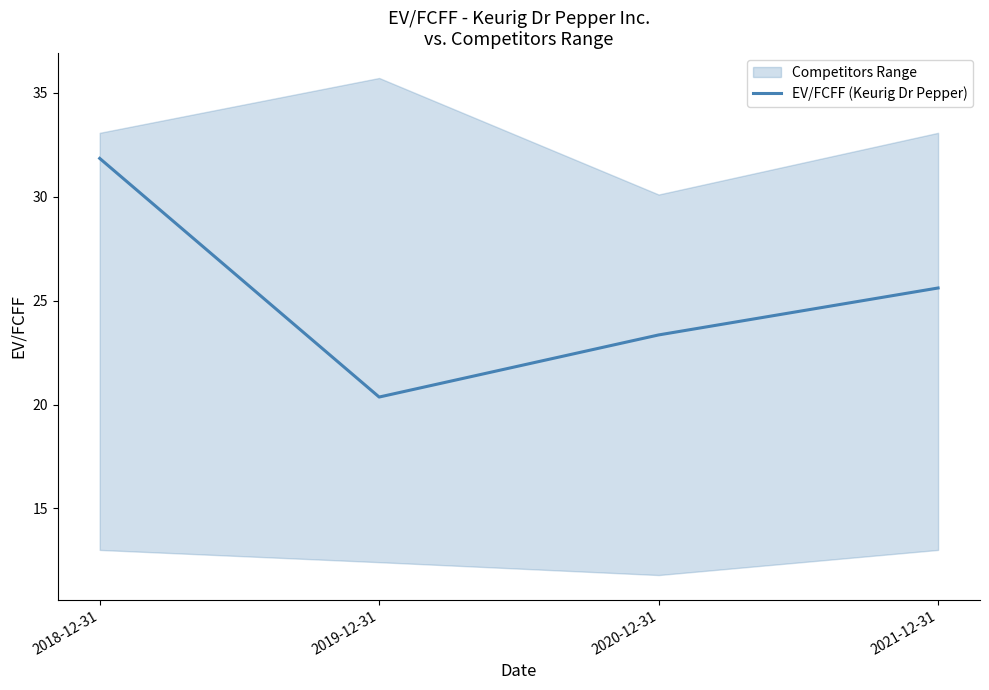

What is the ratio of the value at 2021-12-31 to the value at 2019-12-31?

1.3